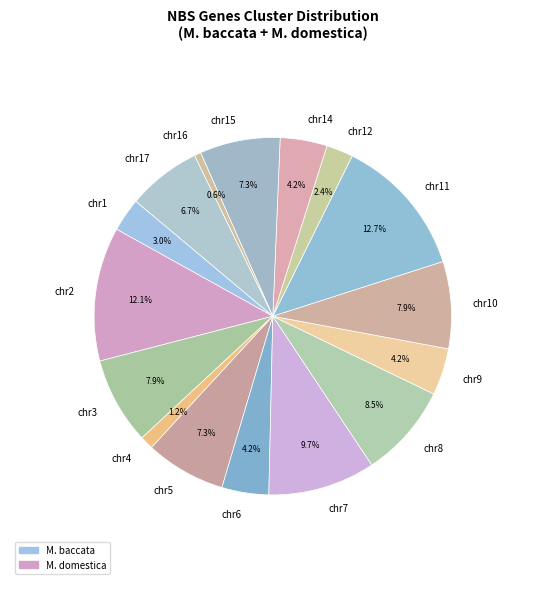

Approximately how many times larger is the value at chr14 compared to chr17?

0.6